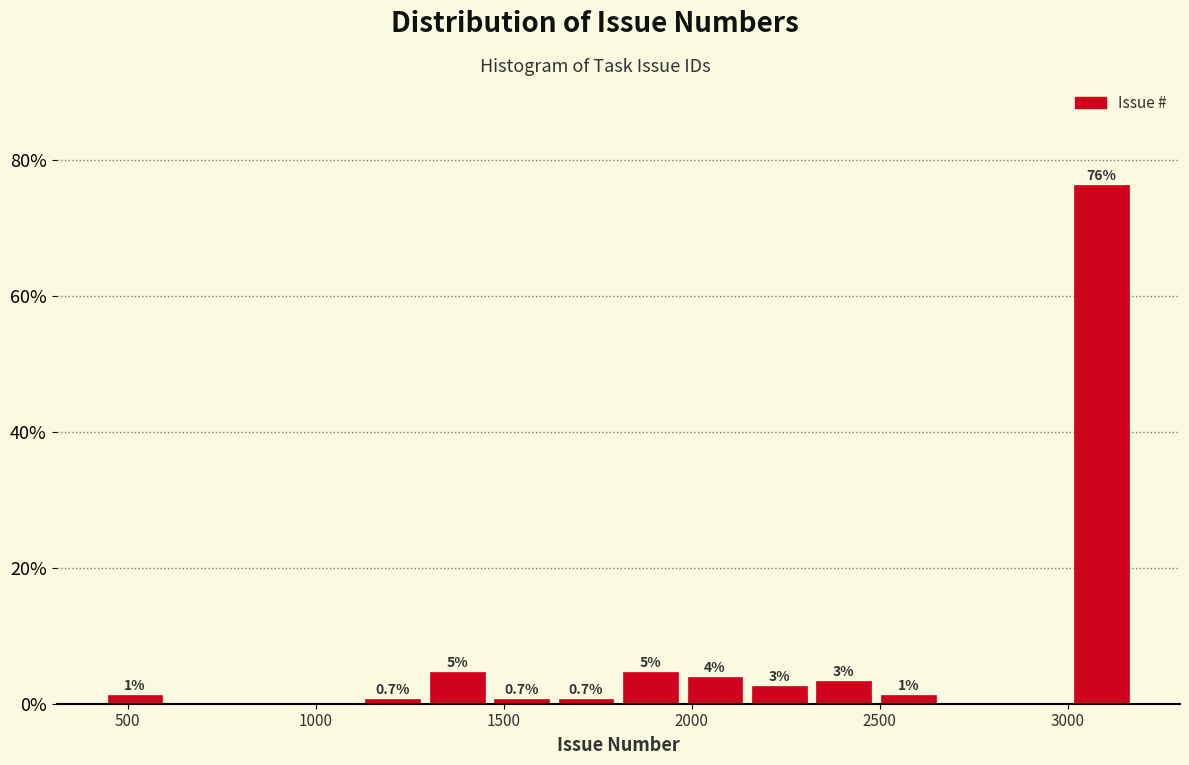

Around what value on the x-axis is the tallest bar? Give the approximate position of its centre, as read against the axis.

3100